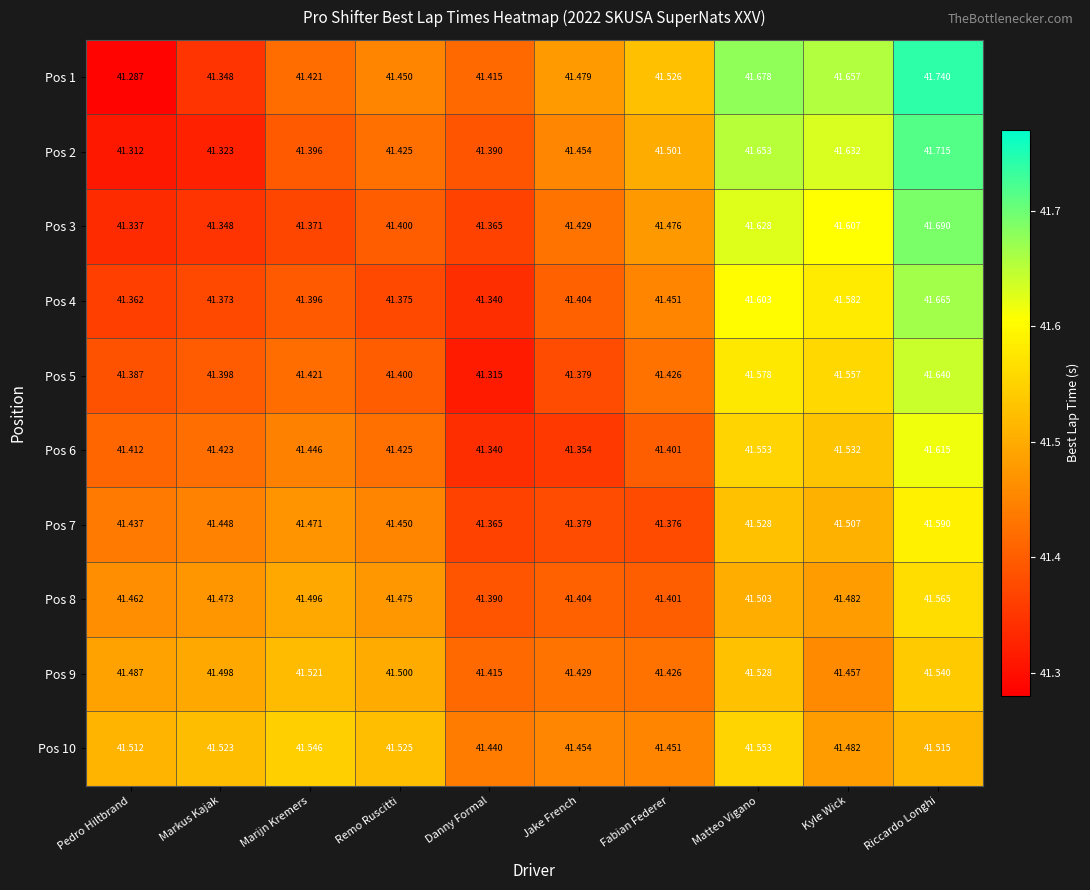

List the labels in order of Pos 1 value, largest first.

Riccardo Longhi, Matteo Vigano, Kyle Wick, Fabian Federer, Jake French, Remo Ruscitti, Marijn Kremers, Danny Formal, Markus Kajak, Pedro Hiltbrand